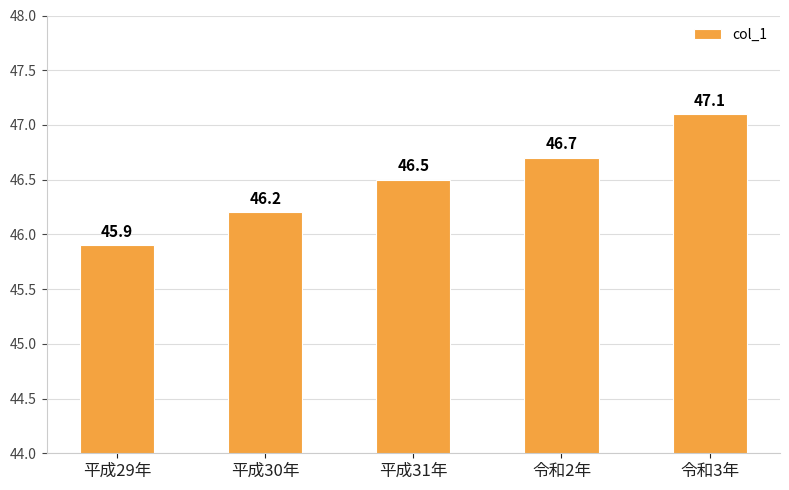

What position from the left is 平成30年?

2